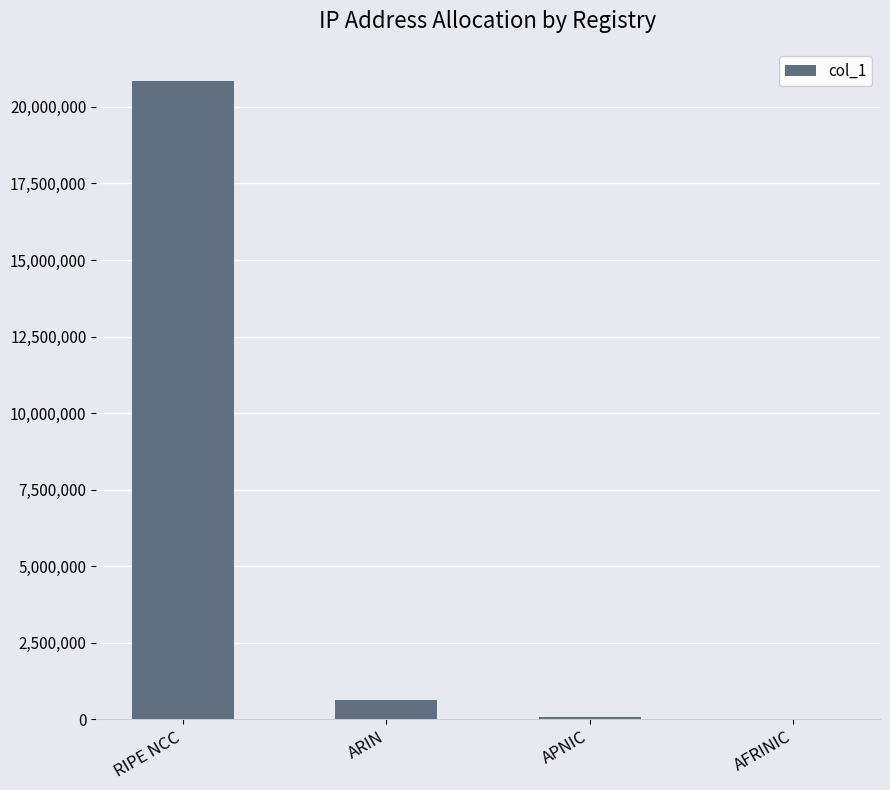

Read the value at ARIN, to the nearest 10.

611330